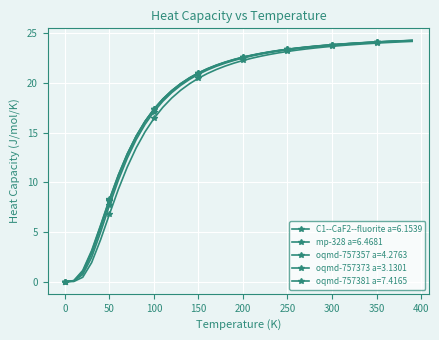

After their last crossing, which series has the higher values: oqmd-757373 a=3.1301 or oqmd-757357 a=4.2763?

oqmd-757373 a=3.1301